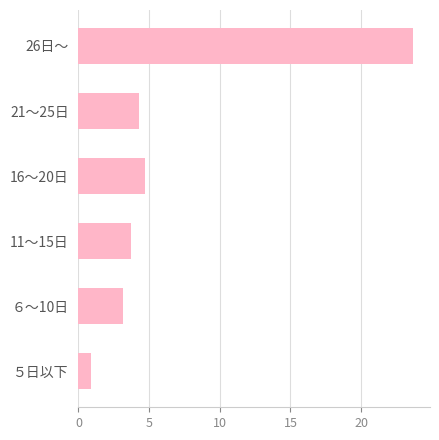

What is the difference between the maximum and minimum values?

22.8